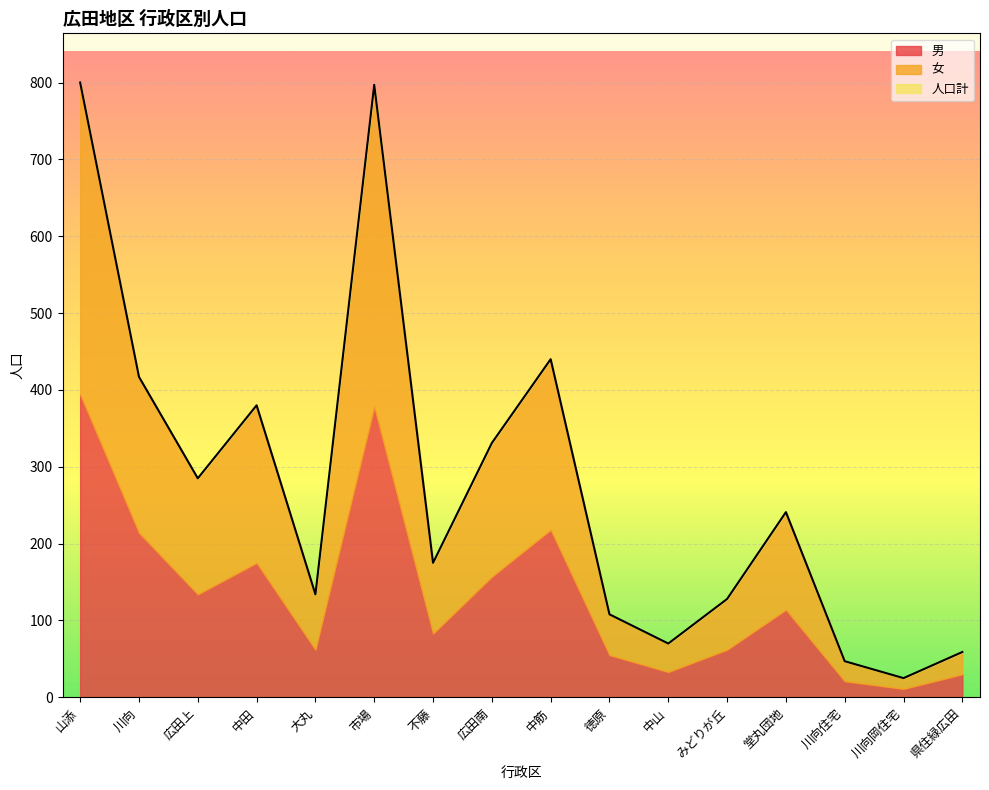

Is the value of 女 at 堂丸団地 greater than the value of 人口計 at 川向?

No